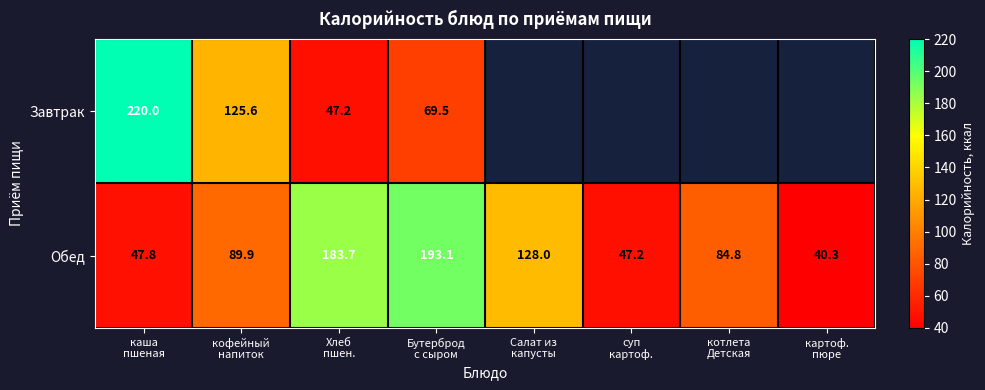

What is the difference between the second highest and minimum values in the Обед series?

143.4